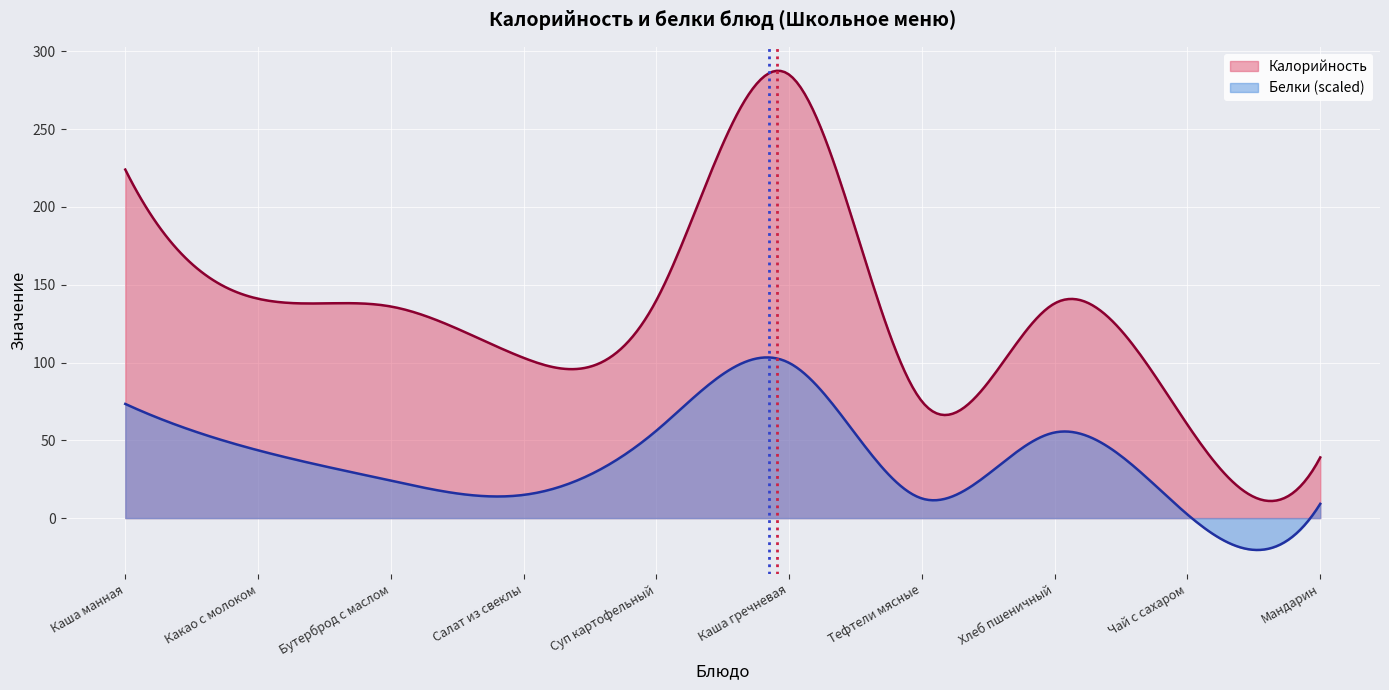

Which category has the highest value in the Белки series?

Каша гречневая